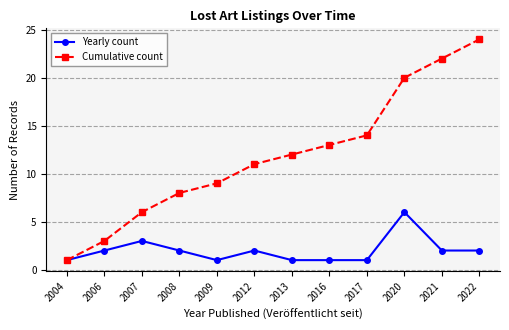

How many series are shown in this chart?

2